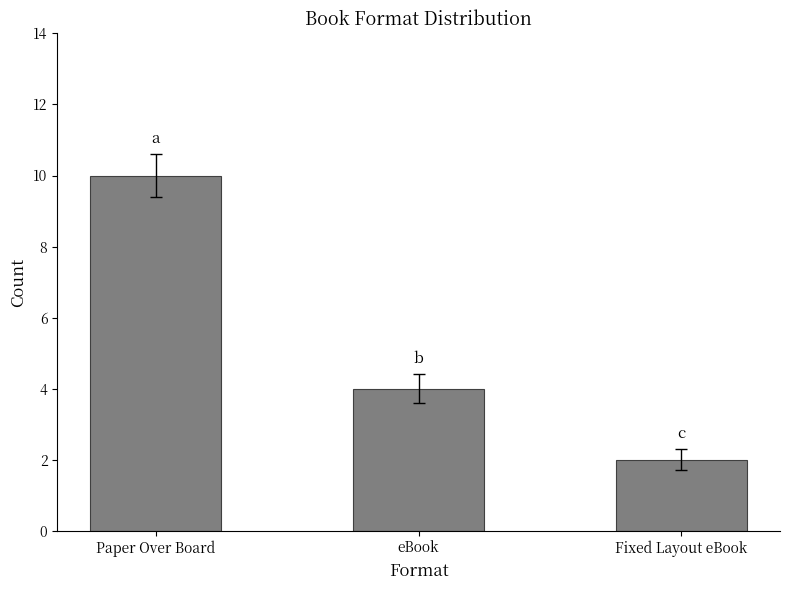

What is the difference between the values at Paper Over Board and Fixed Layout eBook?

8